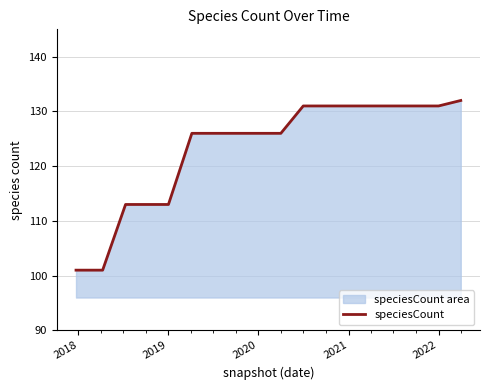

What is the maximum value shown in the chart?

132